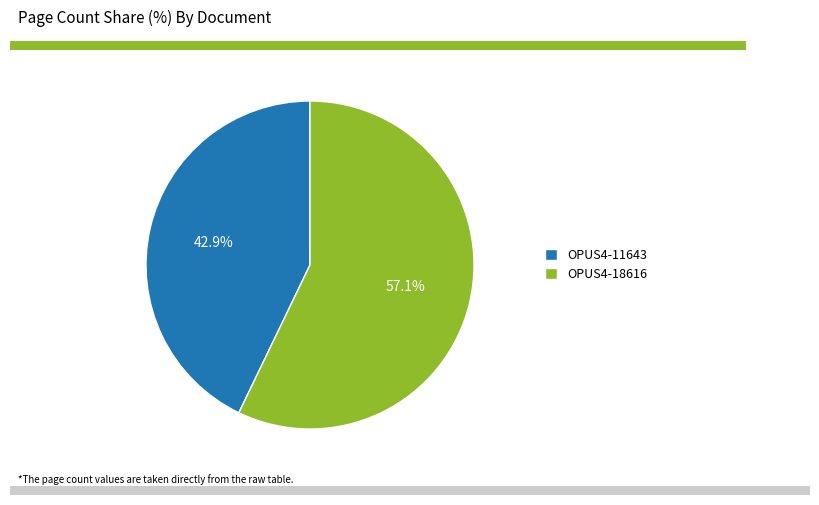

To the nearest percent, what is the combined percentage of OPUS4-18616 and OPUS4-11643?

100%